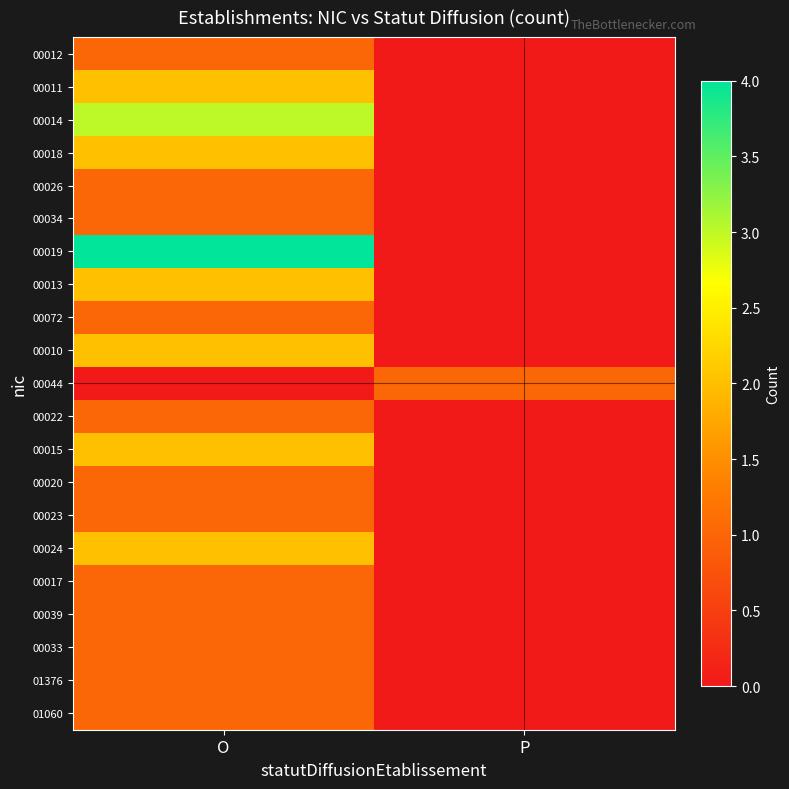

Which series changed the most between O and P?

00019